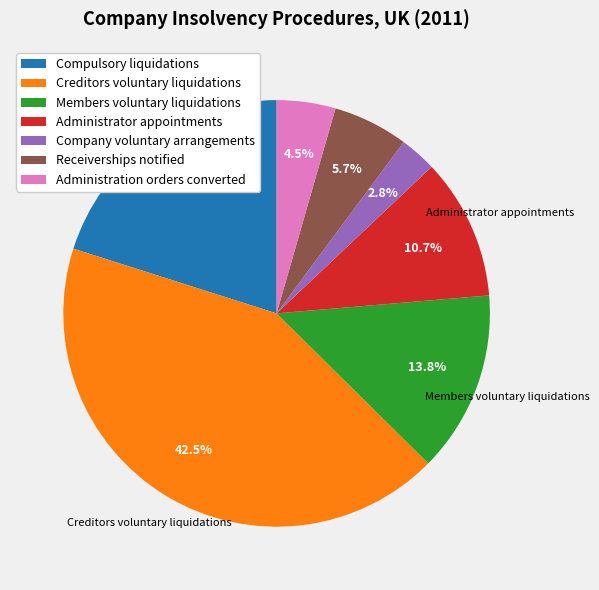

Approximately how many times larger is the value at Compulsory liquidations compared to Creditors voluntary liquidations?

0.5